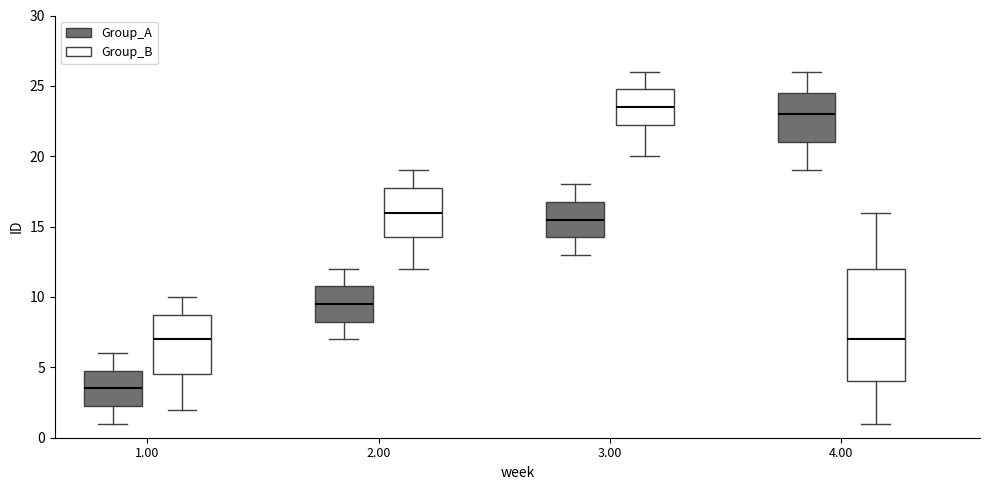

Reading left to right, read every box against the y-axis: the position of its median line, the range the box covers, and the ends of its whiskers. The values are not printed on the chart, so give them approximately, as read against the axis.

1.00 (Group_A): median 3.5, box 2.5 to 5.0, whiskers 1.0 to 6.0
1.00 (Group_B): median 7.0, box 4.5 to 9.0, whiskers 2.0 to 10.0
2.00 (Group_A): median 9.5, box 8.5 to 11.0, whiskers 7.0 to 12.0
2.00 (Group_B): median 16.0, box 14.5 to 18.0, whiskers 12.0 to 19.0
3.00 (Group_A): median 15.5, box 14.5 to 17.0, whiskers 13.0 to 18.0
3.00 (Group_B): median 23.5, box 22.5 to 25.0, whiskers 20.0 to 26.0
4.00 (Group_A): median 23.0, box 21.0 to 24.5, whiskers 19.0 to 26.0
4.00 (Group_B): median 7.0, box 4.0 to 12.0, whiskers 1.0 to 16.0